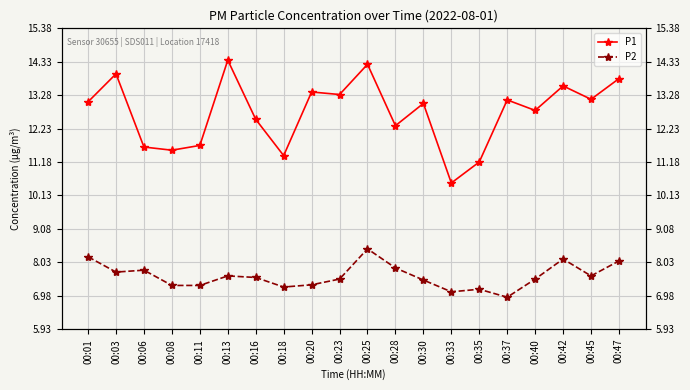

True or false: P2 has more than 1 interior local peaks.

True